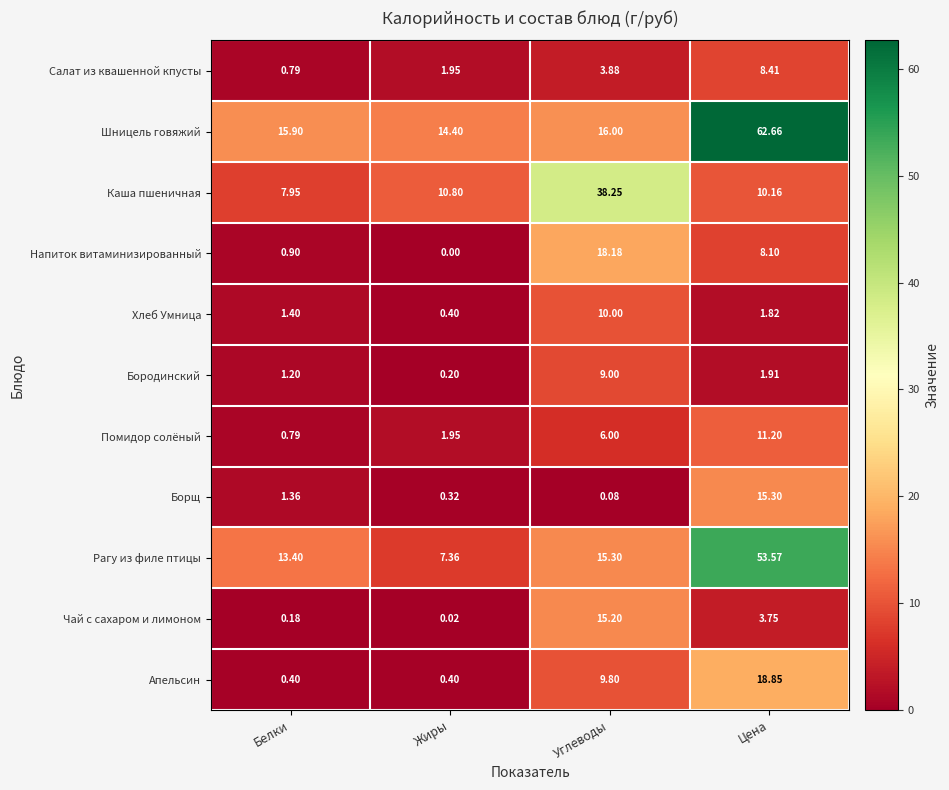

Rank the series at Углеводы from lowest to highest value.

Борщ, Салат из квашенной кпусты, Помидор солёный, Бородинский, Апельсин, Хлеб Умница, Чай с сахаром и лимоном, Рагу из филе птицы, Шницель говяжий, Напиток витаминизированный, Каша пшеничная